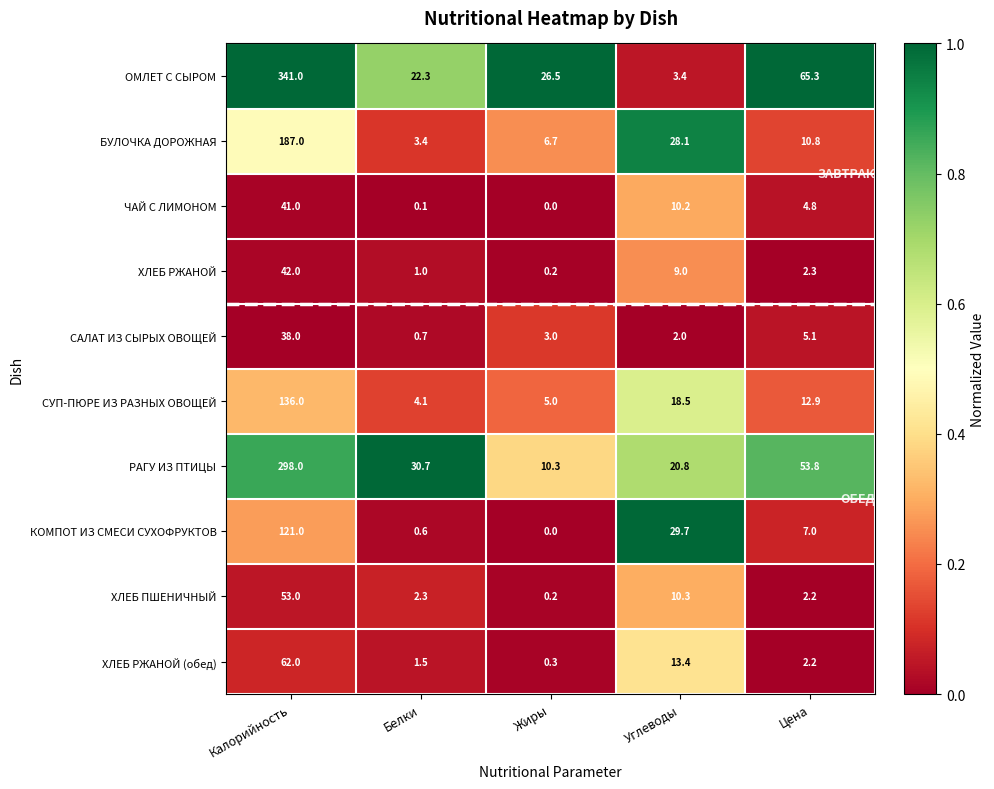

Count the number of data series in this chart.

10